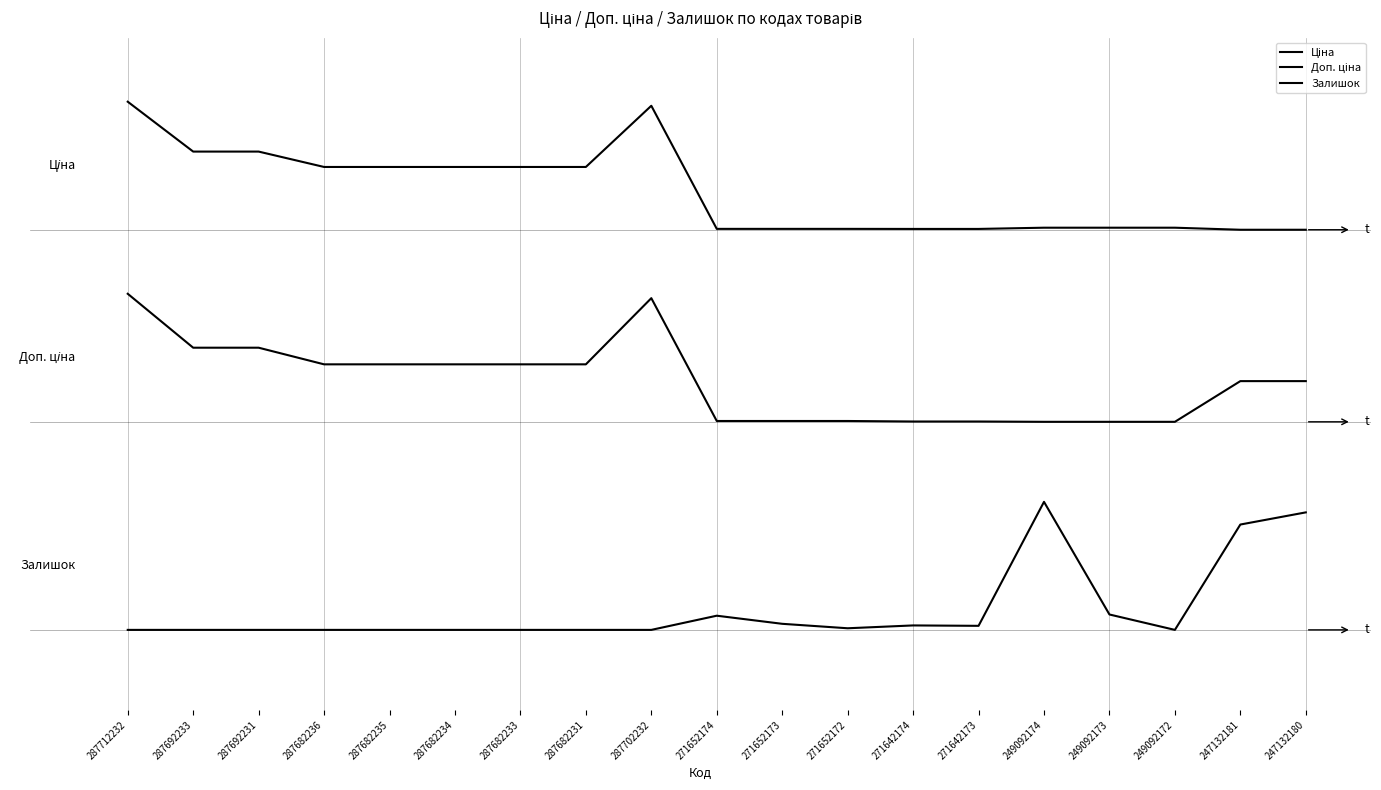

True or false: Залишок and Доп. ціна intersect in this chart.

False